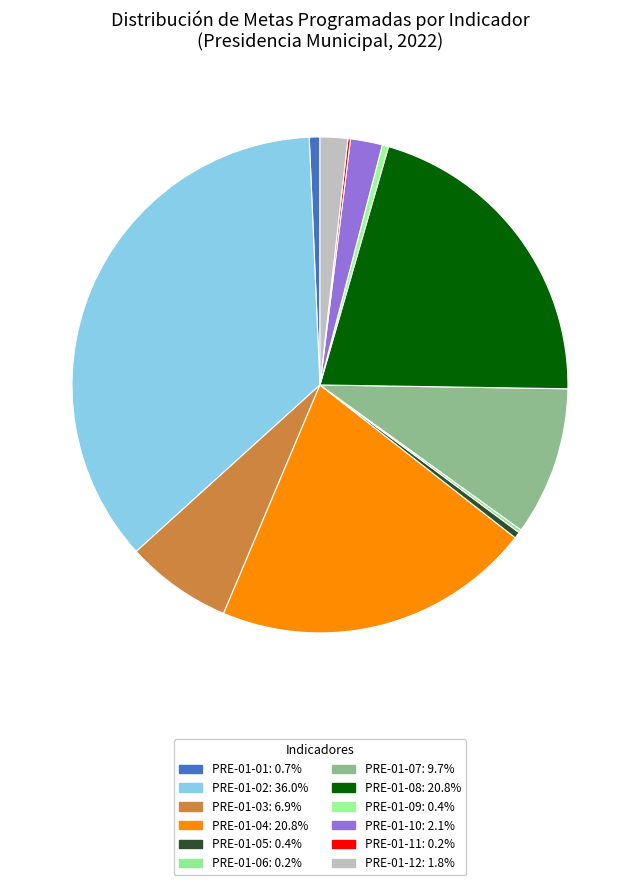

How many slices are in this pie chart?

12